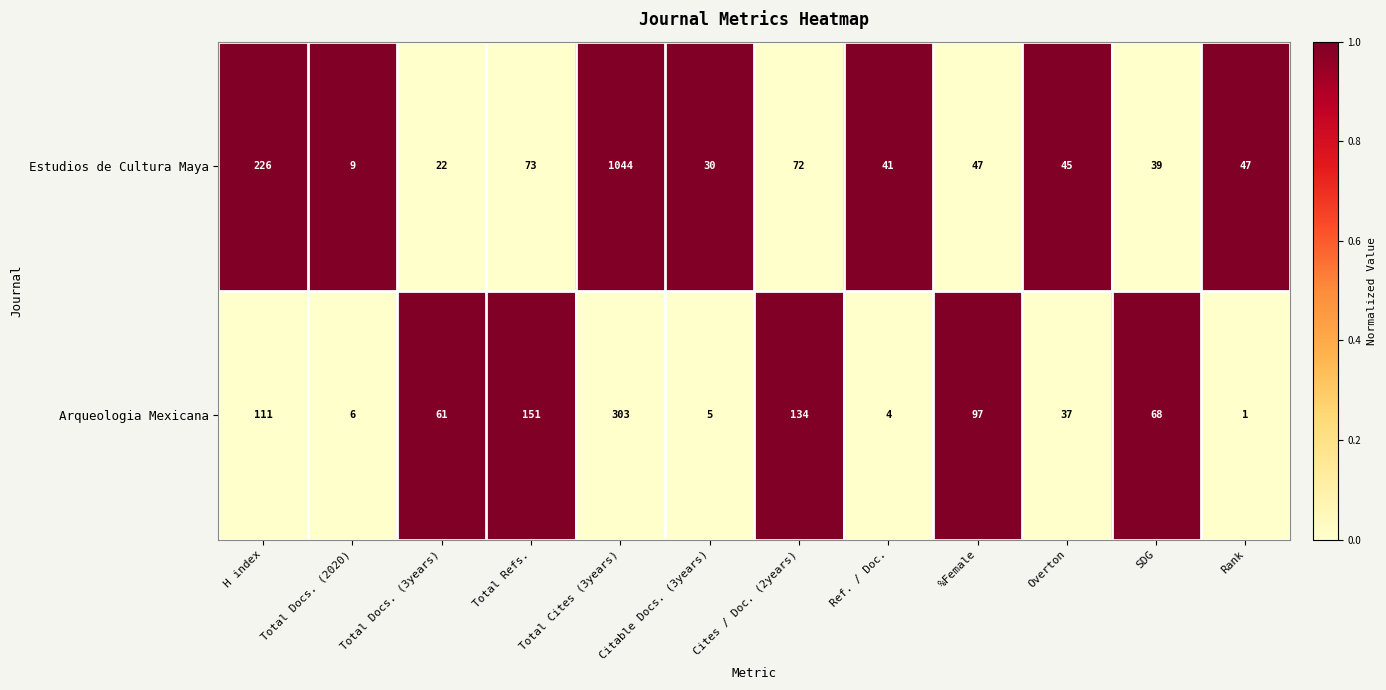

At which category is the sum across all series the highest?

Total Cites (3years)